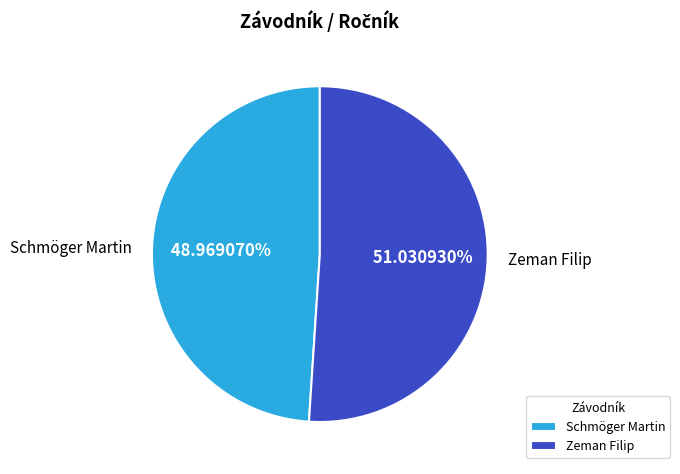

Does Zeman Filip represent more than half of the total?

Yes